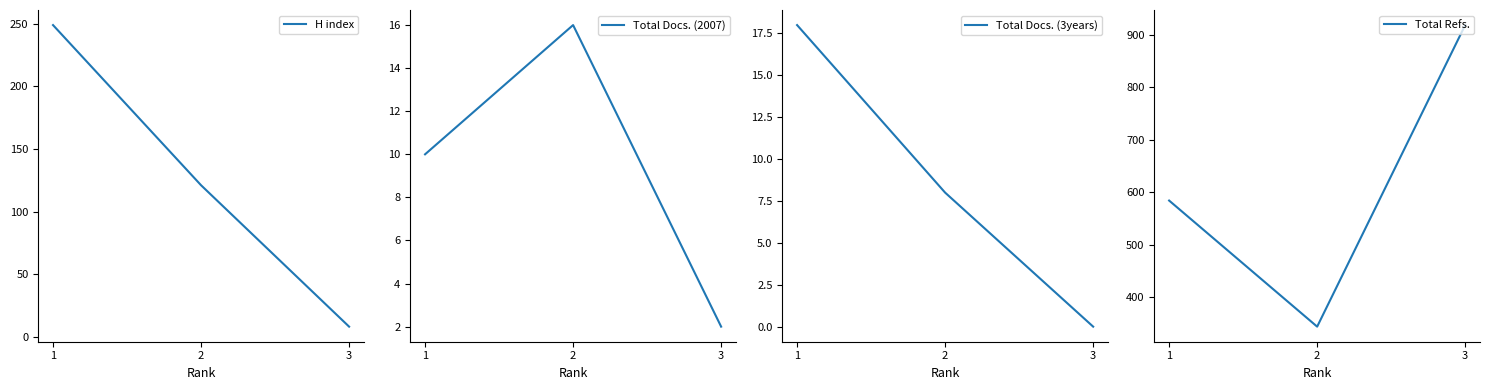

List the series in order of their peak value, lowest first.

Total Docs. (2007), Total Docs. (3years), H index, Total Refs.